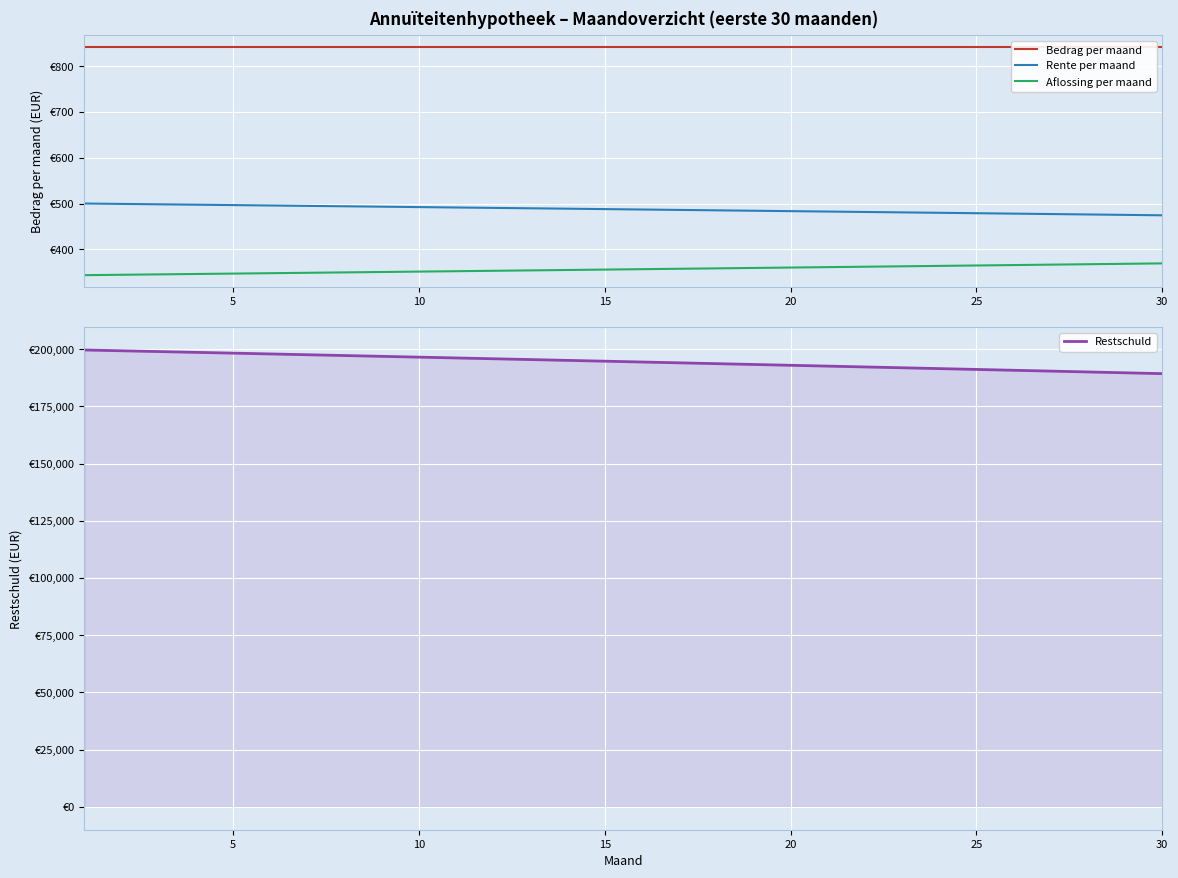

Reading left to right, what are all the values shown in this chart?

Bedrag per maand: 843.2	843.2	843.2	843.2	843.2	843.2	843.2	843.2	843.2	843.2	843.2	843.2	843.2	843.2	843.2	843.2	843.2	843.2	843.2	843.2	843.2	843.2	843.2	843.2	843.2	843.2	843.2	843.2	843.2	843.2
Rente per maand: 500.0	499.1	498.3	497.4	496.6	495.7	494.8	493.9	493.1	492.2	491.3	490.4	489.6	488.7	487.8	486.9	486.0	485.1	484.2	483.3	482.4	481.5	480.6	479.7	478.8	477.9	477.0	476.1	475.1	474.2
Aflossing per maand: 343.2	344.1	344.9	345.8	346.6	347.5	348.4	349.3	350.1	351.0	351.9	352.8	353.6	354.5	355.4	356.3	357.2	358.1	359.0	359.9	360.8	361.7	362.6	363.5	364.4	365.3	366.2	367.1	368.1	369.0
Restschuld: 199656.8	199312.7	198967.8	198622.0	198275.4	197927.8	197579.5	197230.2	196880.1	196529.0	196177.2	195824.4	195470.8	195116.2	194760.8	194404.5	194047.3	193689.2	193330.2	192970.3	192609.6	192247.9	191885.3	191521.8	191157.4	190792.1	190425.9	190058.7	189690.6	189321.7